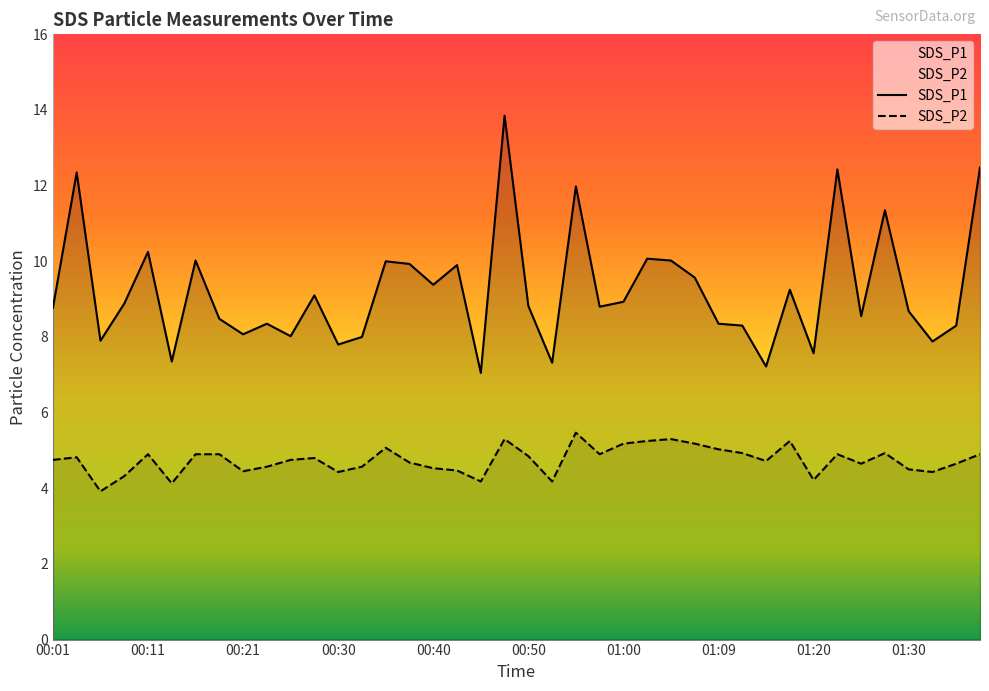

At how many categories does at least one series exceed 11?

6